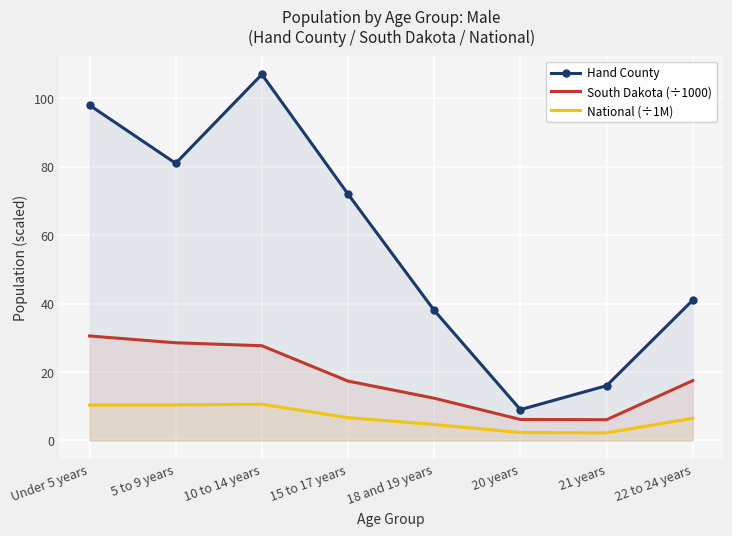

Count the number of categories in the chart.

8